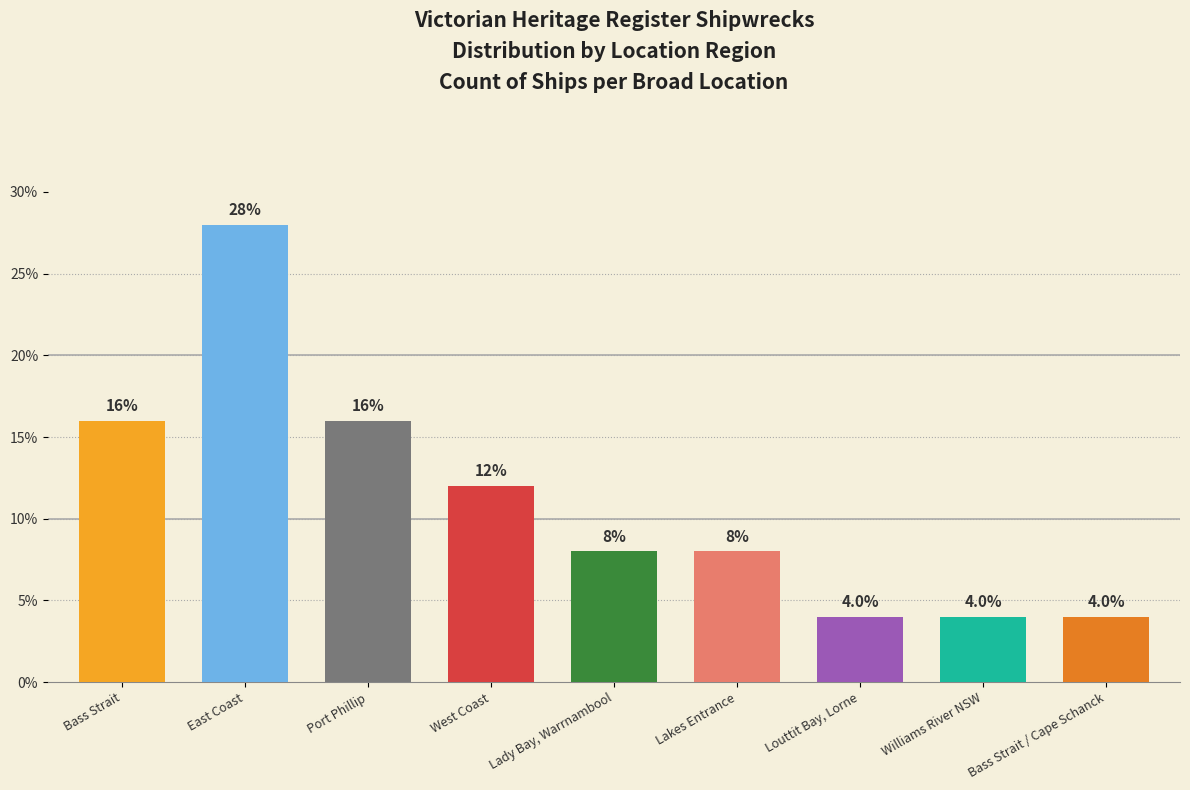

Reading left to right, extract all data points from this chart.

Bass Strait=16.0	East Coast=28.0	Port Phillip=16.0	West Coast=12.0	Lady Bay, Warrnambool=8.0	Lakes Entrance=8.0	Louttit Bay, Lorne=4.0	Williams River NSW=4.0	Bass Strait / Cape Schanck=4.0